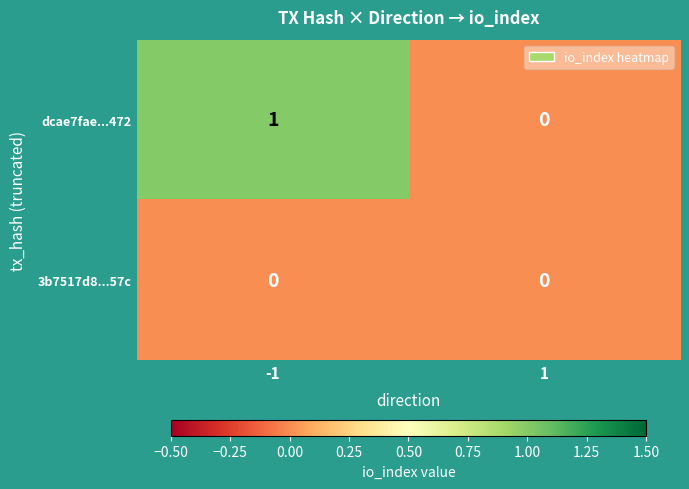

Reading left to right, list all the values displayed in this chart.

dcae7fae...472: -1=1	1=0
3b7517d8...57c: -1=0	1=0